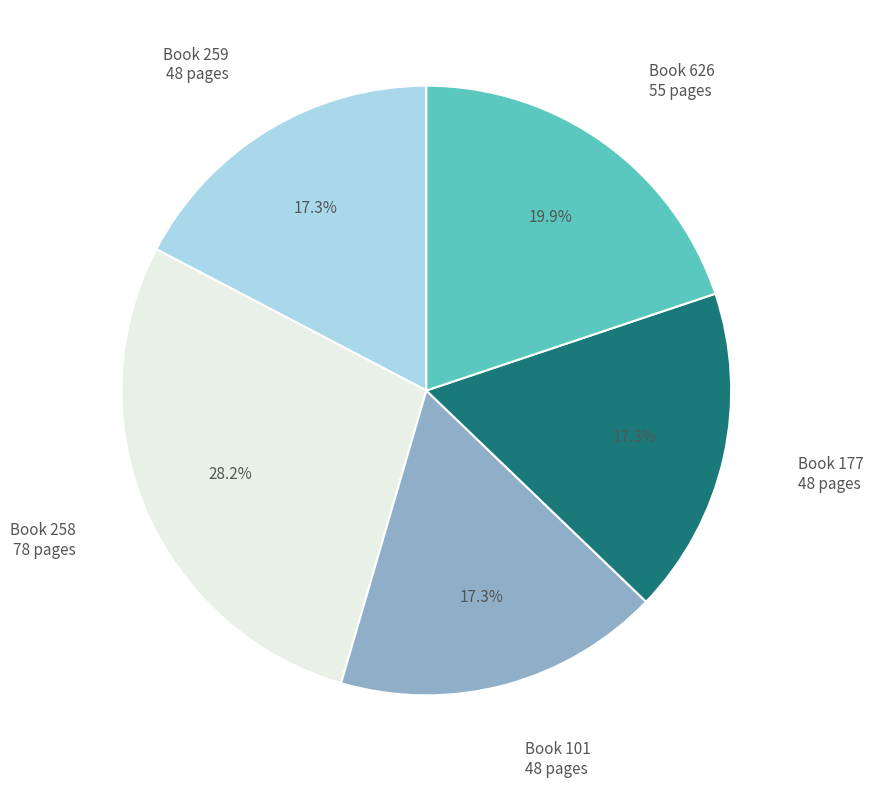

Is there any slice that represents more than half of the pie?

No